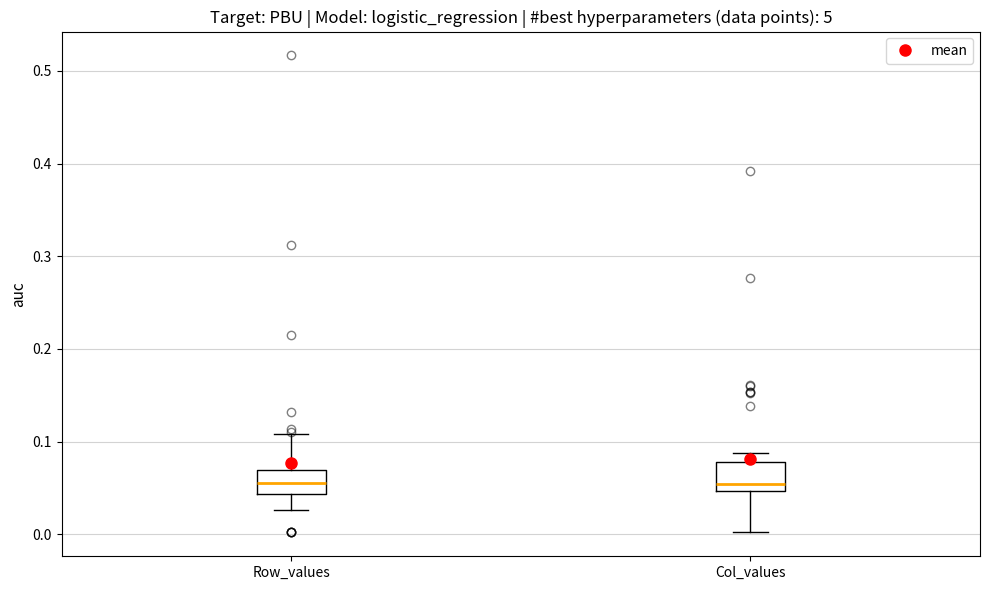

Where is the lower edge of the box for Row_values on the y-axis? The values are not printed on the chart, so give them approximately, as read against the axis.

0.04